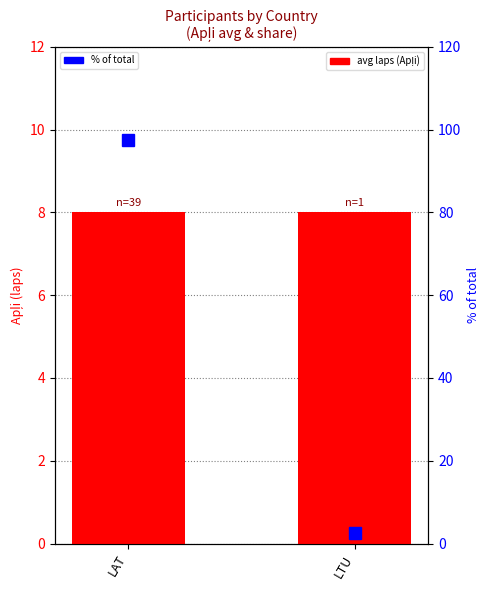

What is the label of the 1st bar from the left?

LAT